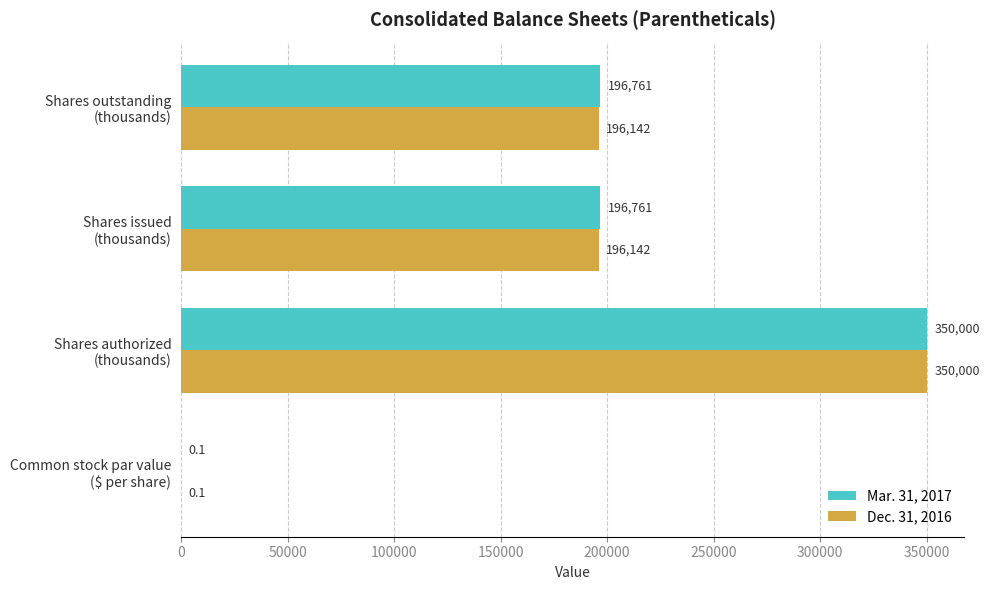

At which category is the sum across all series the highest?

Shares authorized
(thousands)